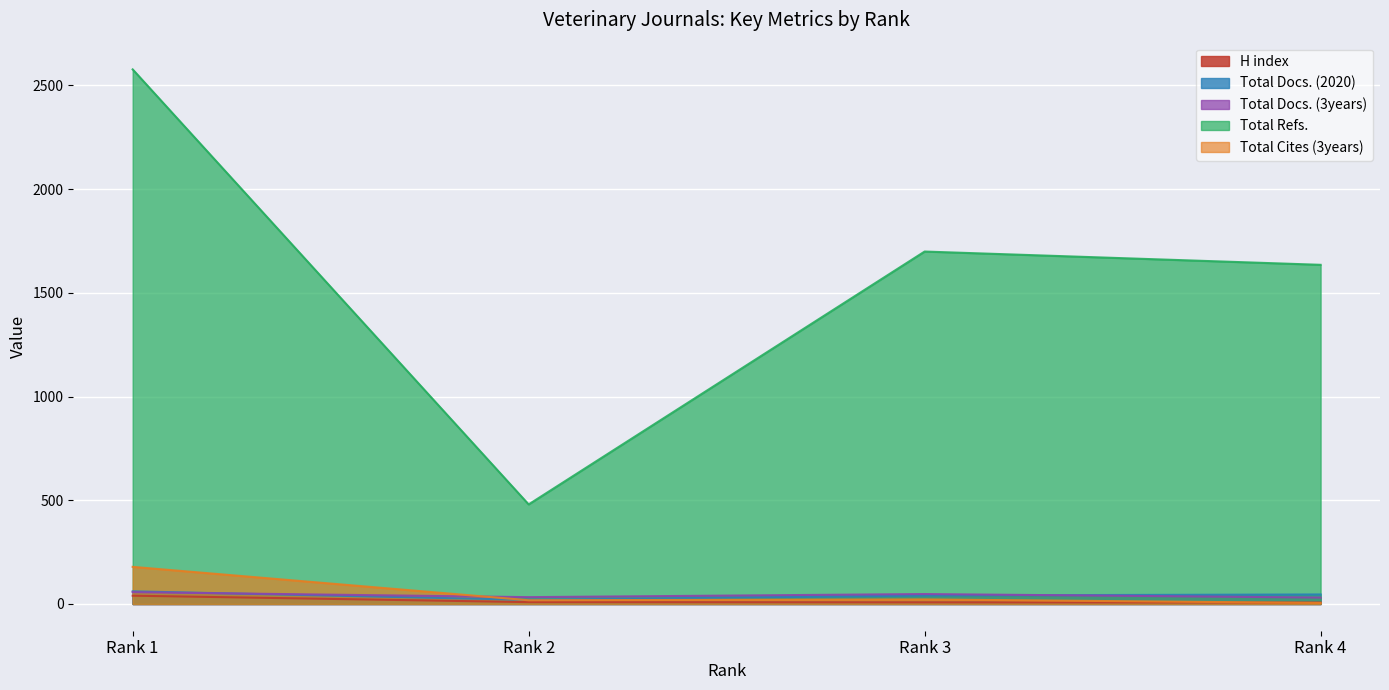

What are all the series names shown in the legend?

H index, Total Docs. (2020), Total Docs. (3years), Total Refs., Total Cites (3years)